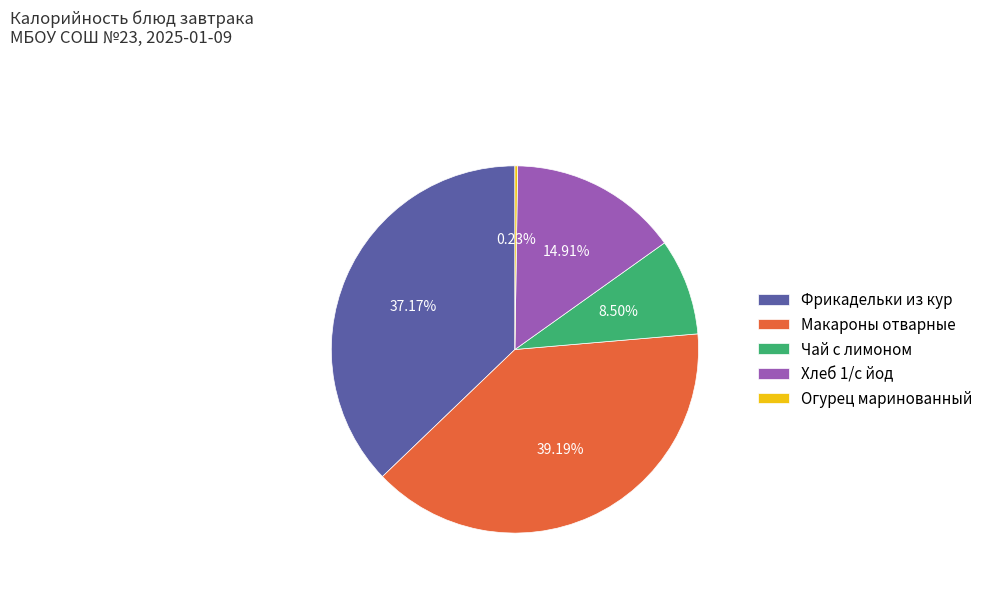

Do Чай с лимоном and Хлеб 1/с йод together represent more than half of the pie?

No